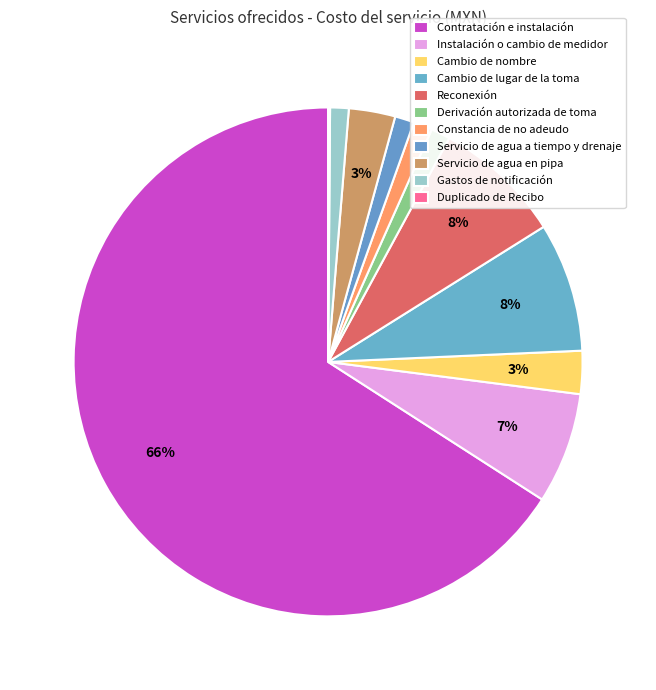

To the nearest percent, what is the difference between the largest and smallest slice percentages?

66%